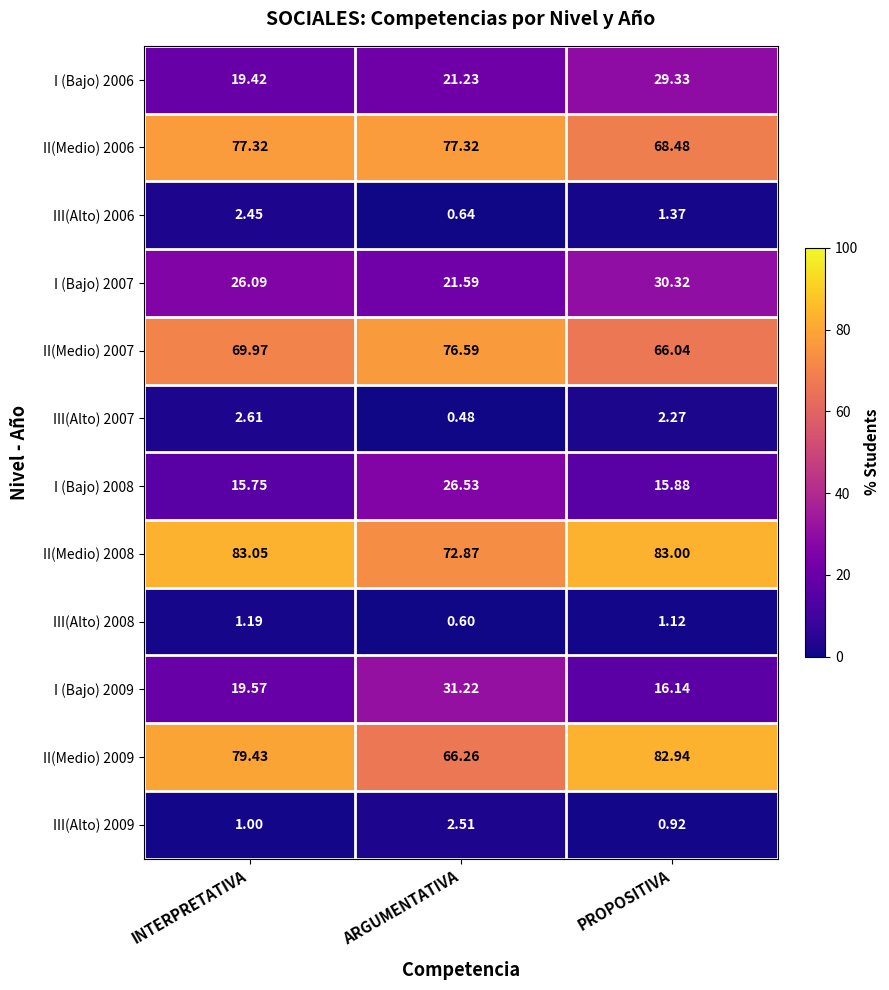

Rank the categories by I (Bajo) 2008 value from lowest to highest.

INTERPRETATIVA, PROPOSITIVA, ARGUMENTATIVA